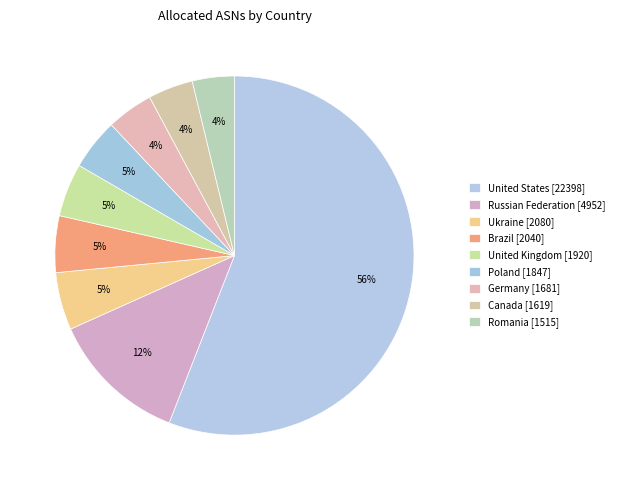

Count the number of slices in the pie.

9